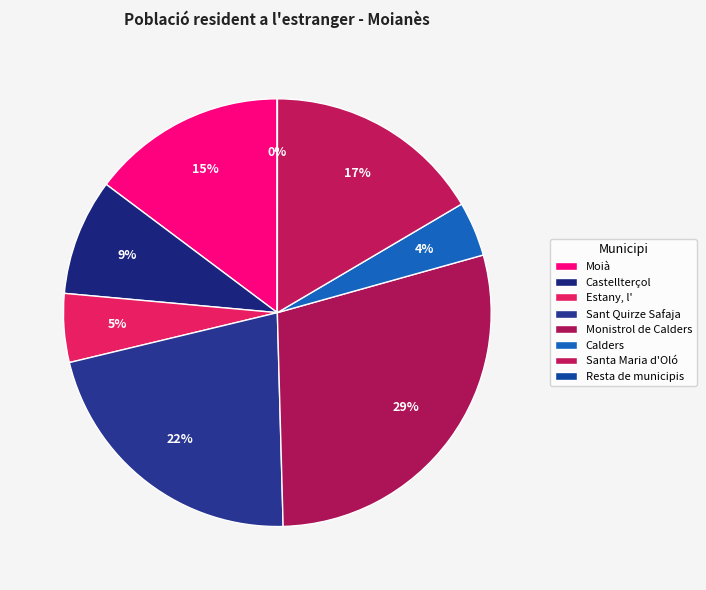

Which category has the smallest portion of the pie?

Resta de municipis